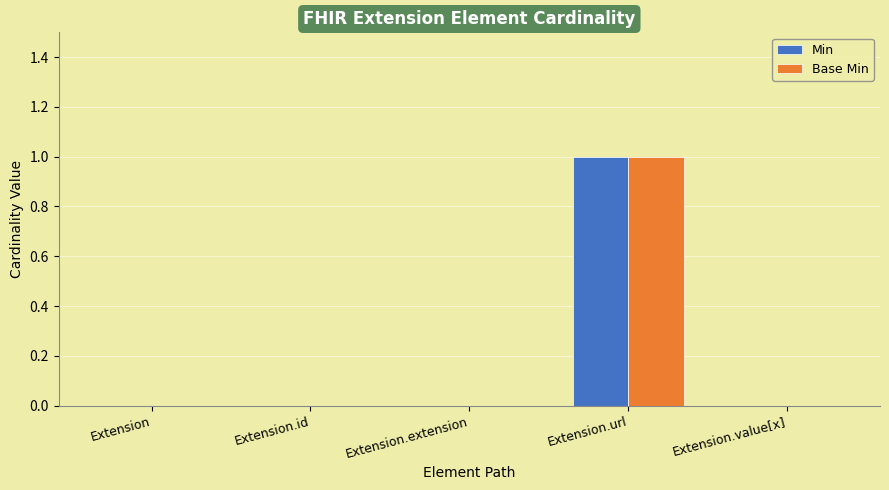

At which category is the sum across all series the highest?

Extension.url